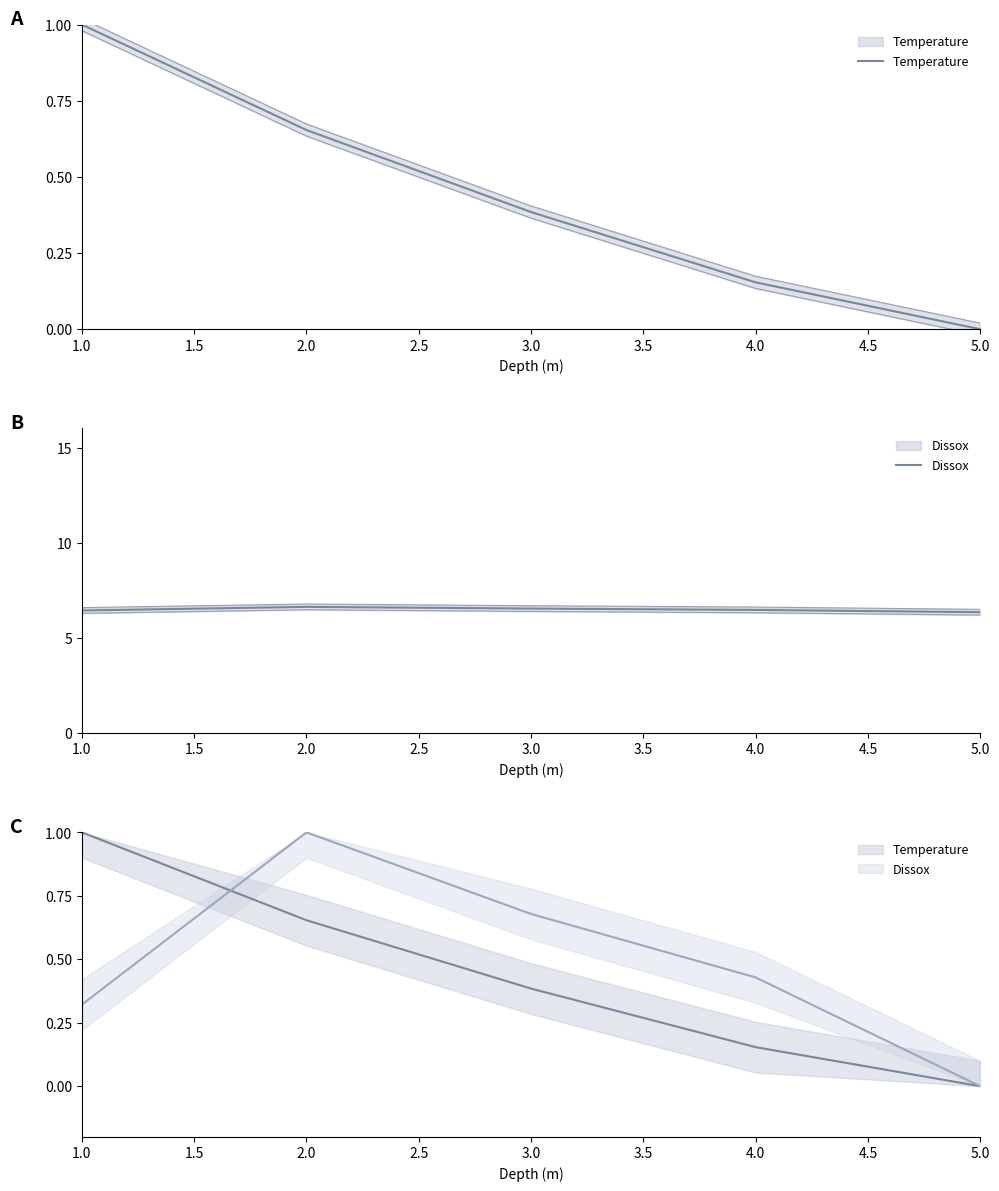

What is the difference between the highest and lowest values at 5.0?

6.3